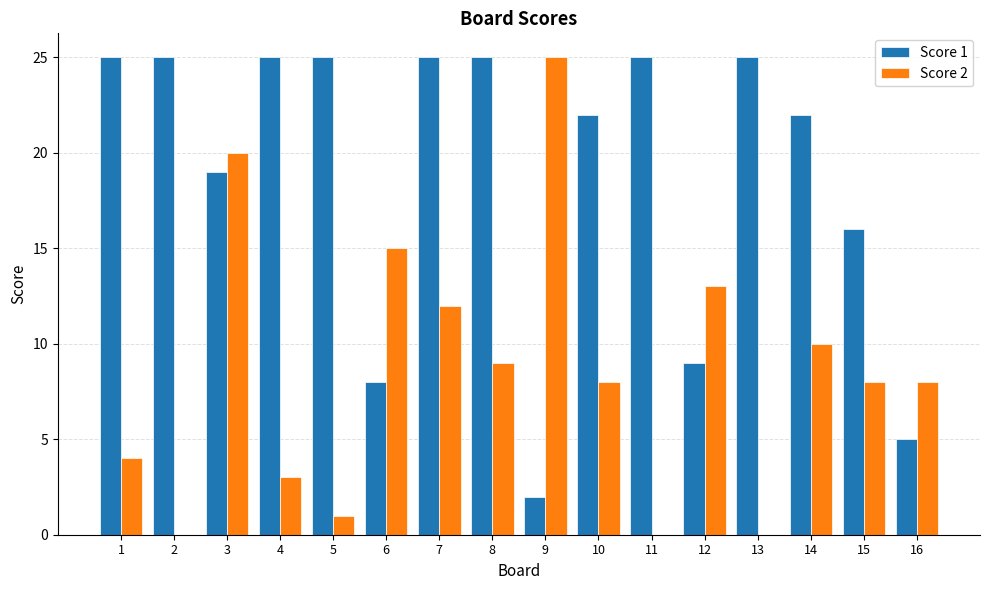

Count the number of data series in this chart.

2